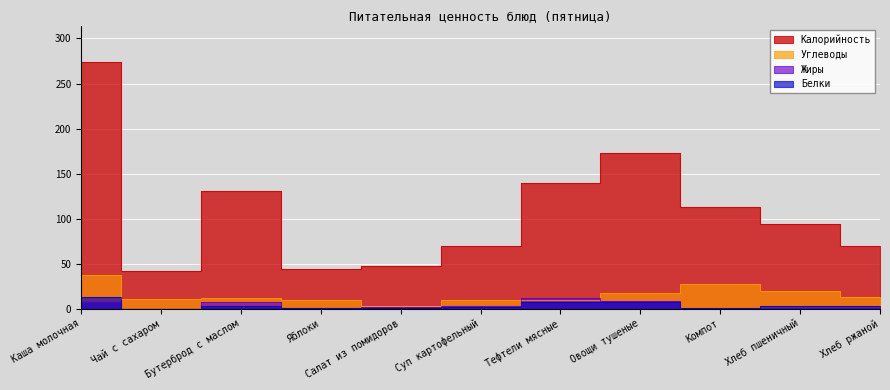

Which category has the lowest value in the Белки series?

Чай с сахаром